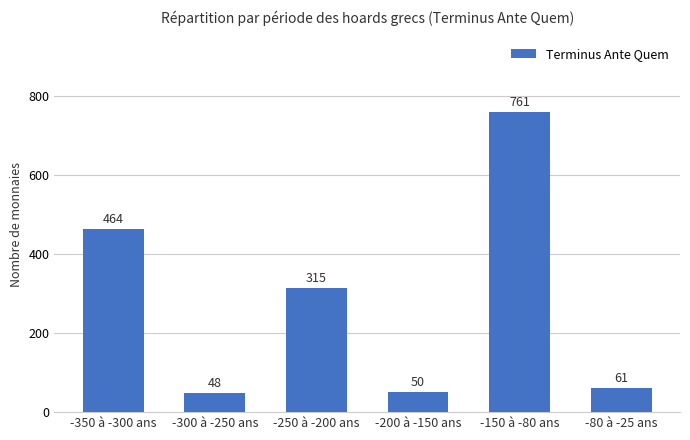

How many bars are there in total?

6